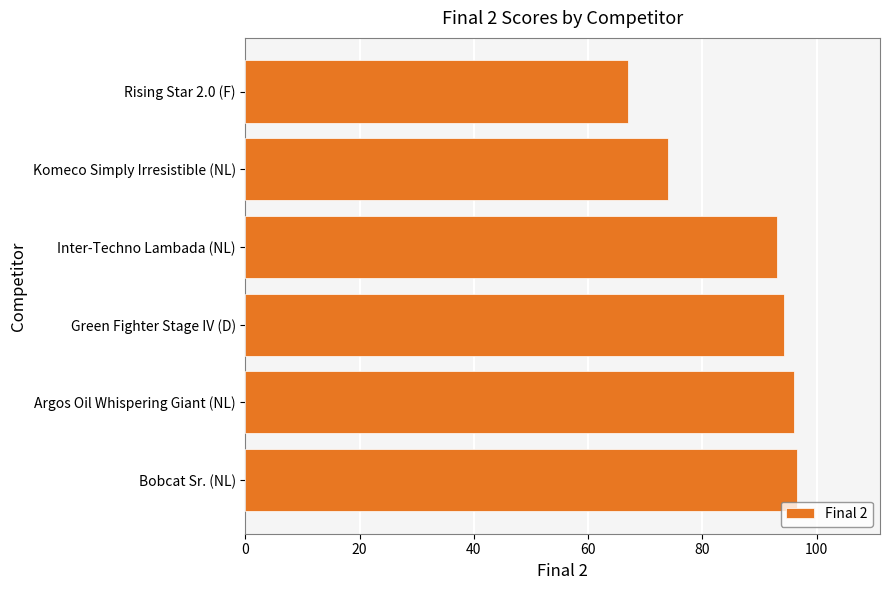

Reading top to bottom, extract all data points from this chart.

Rising Star 2.0 (F)=67.0	Komeco Simply Irresistible (NL)=73.9	Inter-Techno Lambada (NL)=93.0	Green Fighter Stage IV (D)=94.2	Argos Oil Whispering Giant (NL)=96.1	Bobcat Sr. (NL)=96.6